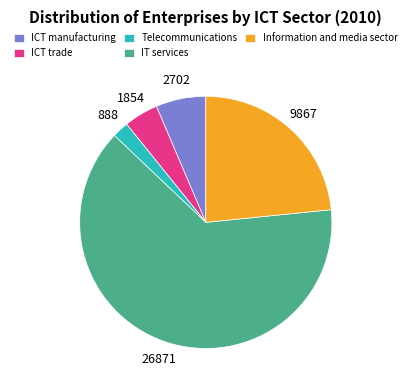

Rank the categories by value from highest to lowest.

IT services, Information and media sector, ICT manufacturing, ICT trade, Telecommunications